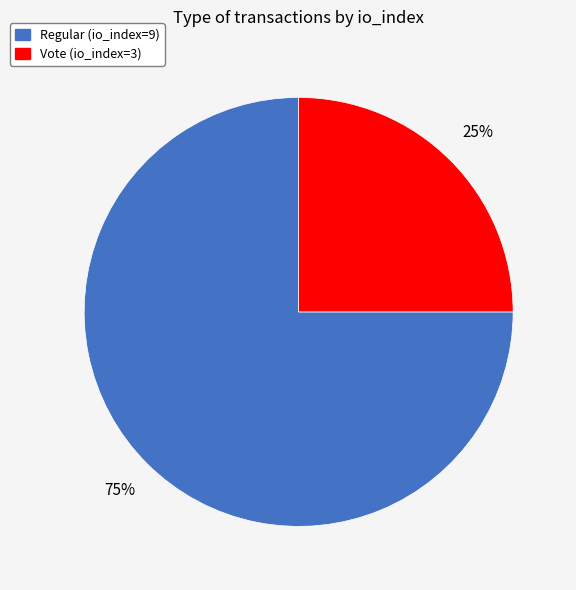

Is the sum of Regular (io_index=9) and Vote (io_index=3) greater than half?

Yes